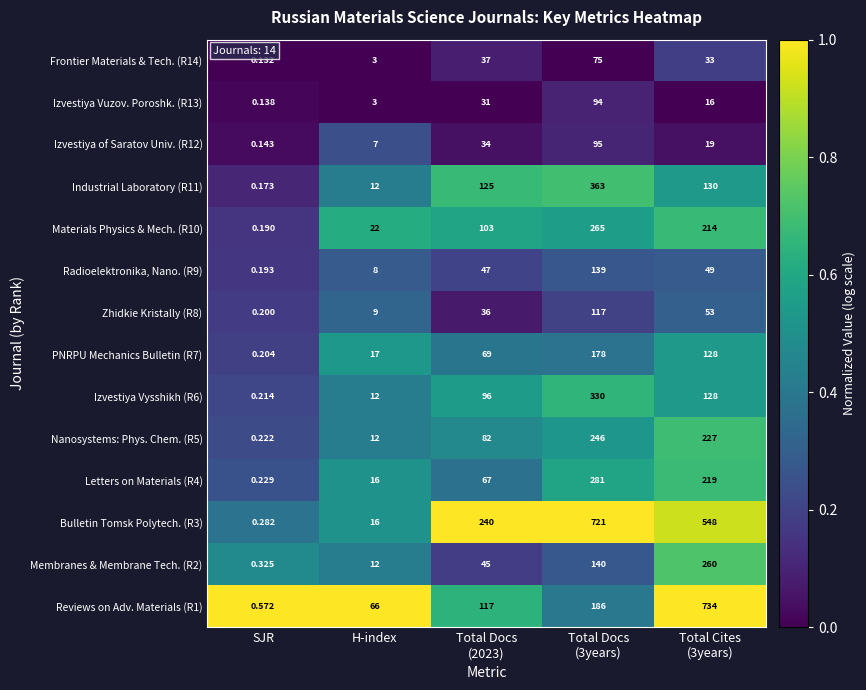

Which label corresponds to the smallest value in the chart?

SJR